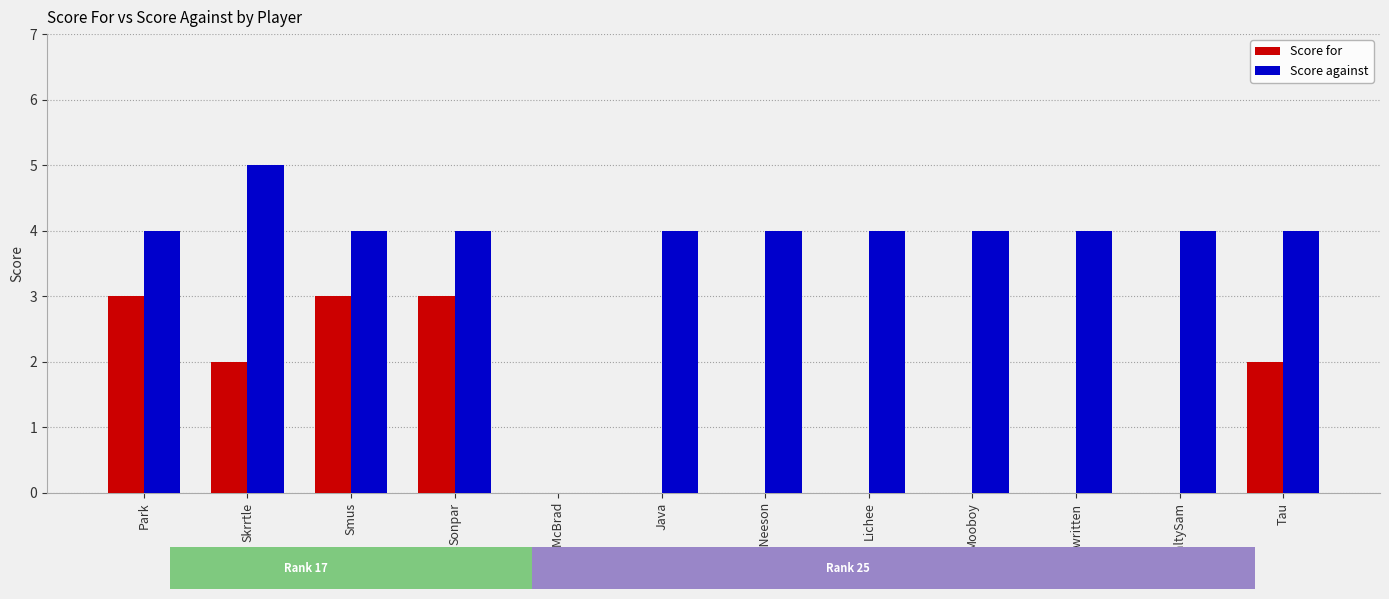

List the labels in order of Score for value, smallest first.

Chad McBrad, Java, Liam Neeson, Lichee, Mooboy, Rewritten, SaltySam, Skrrtle, Tau, Park, Smus, Sonpar